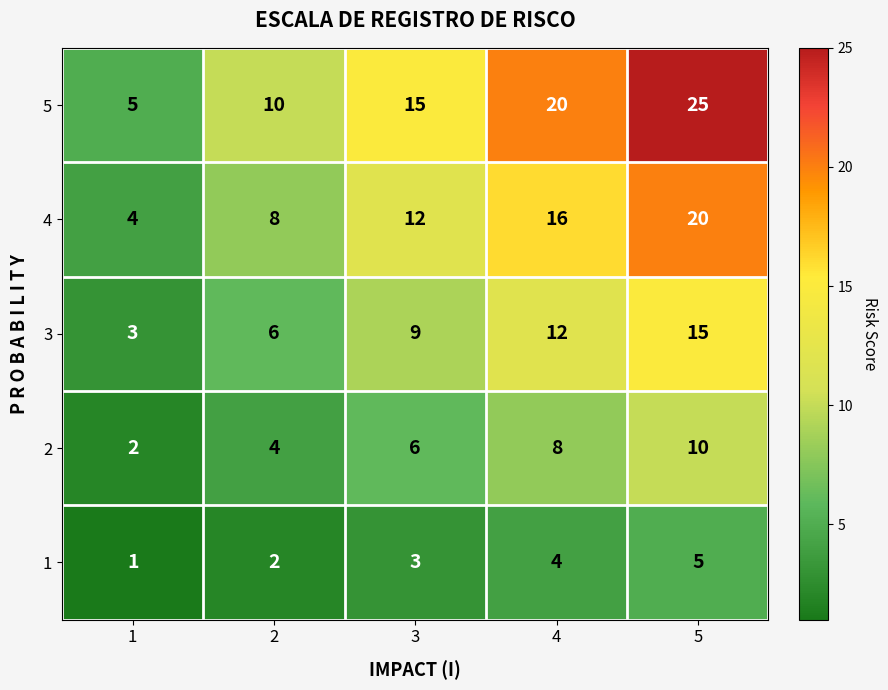

What is the difference between the highest and lowest values at 3?

12